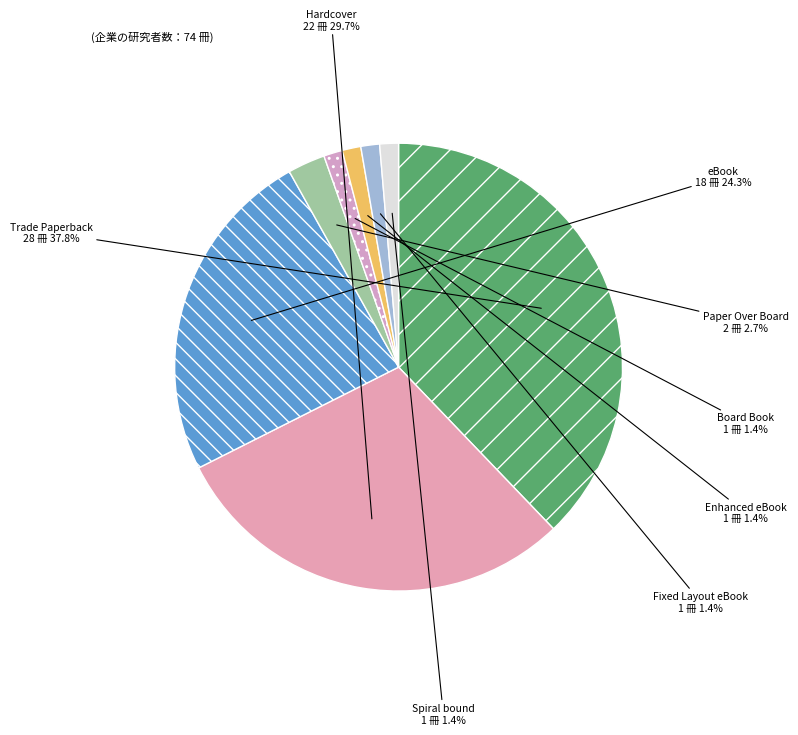

To the nearest percent, what percentage of the pie is Hardcover?

30%